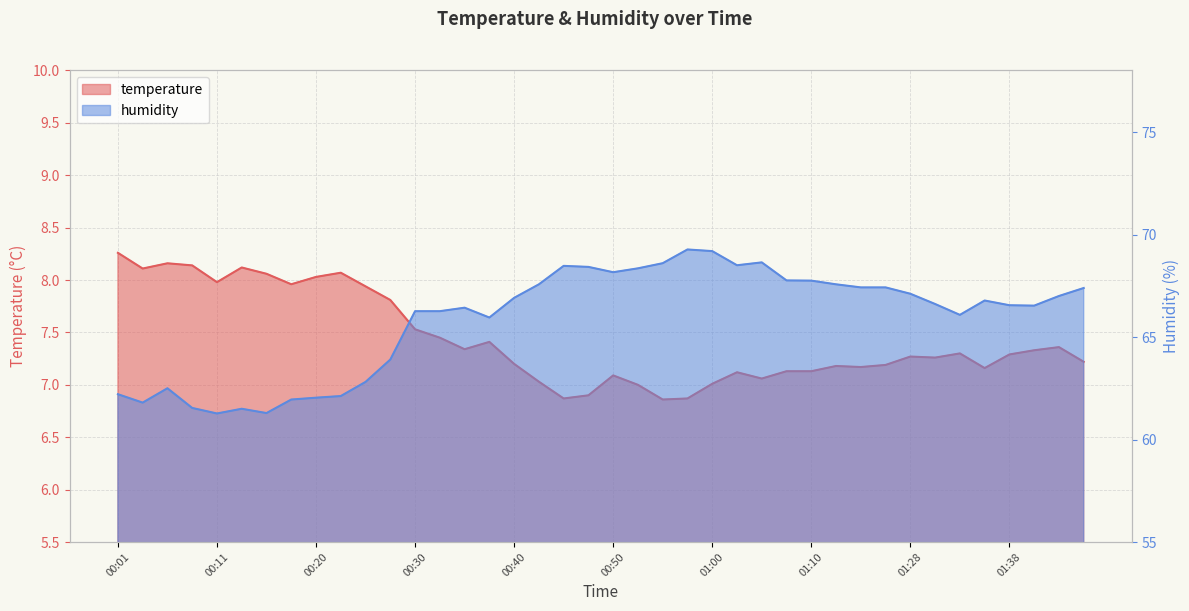

What is the label of the 32nd point from the right?

00:20